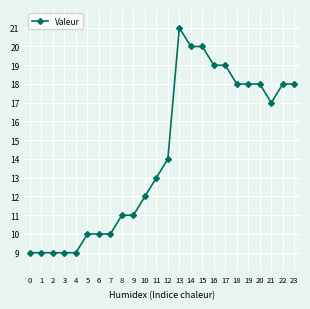

What is the change in value from 6 to 22?

+8